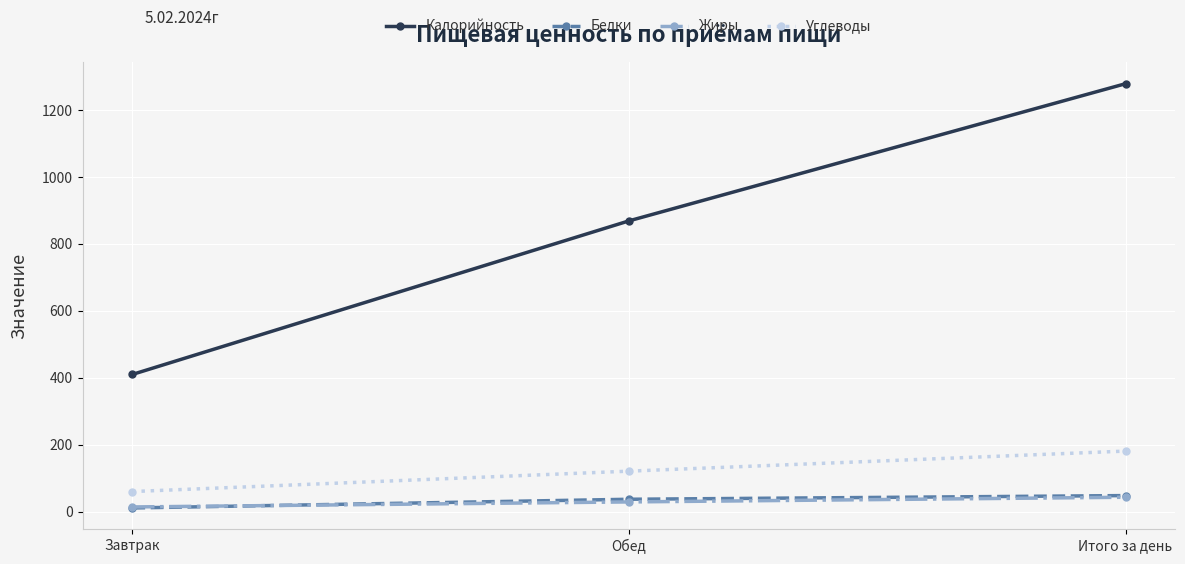

List the labels in order of Калорийность value, smallest first.

Завтрак, Обед, Итого за день